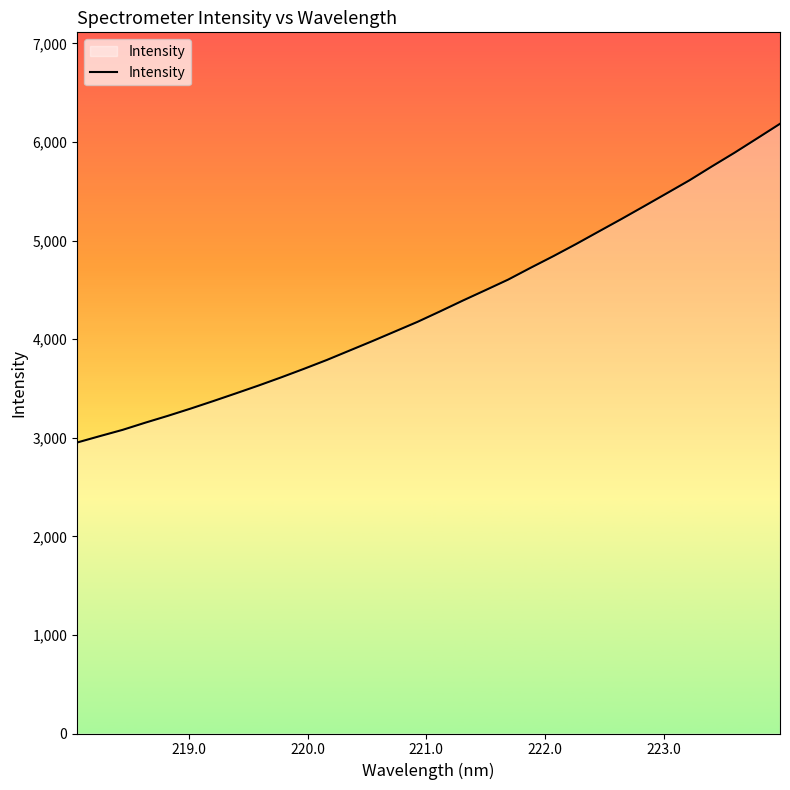

What is the difference between the maximum and minimum values?

3232.9